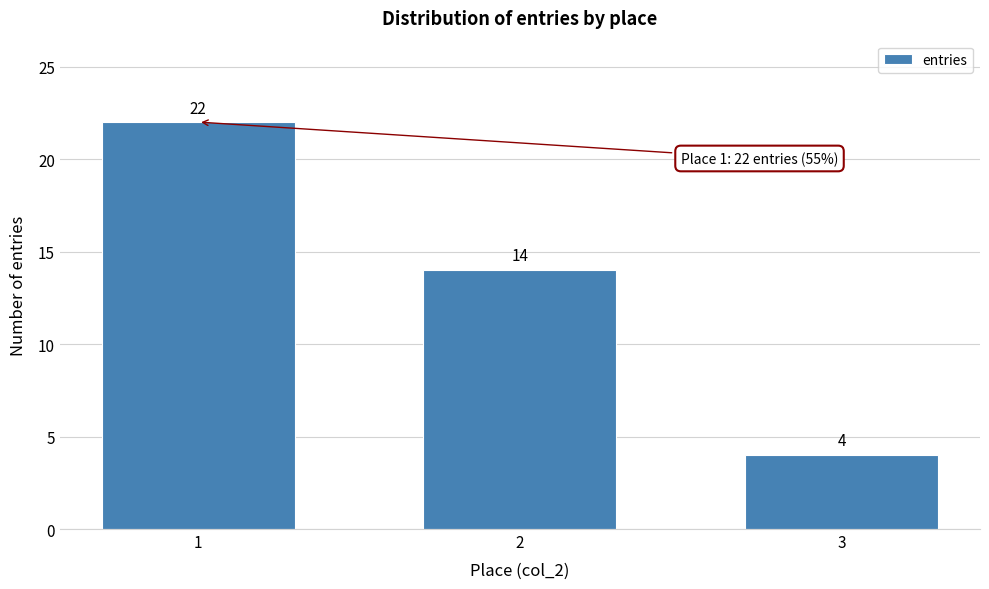

Reading right to left, transcribe all the data shown in this chart.

4	14	22